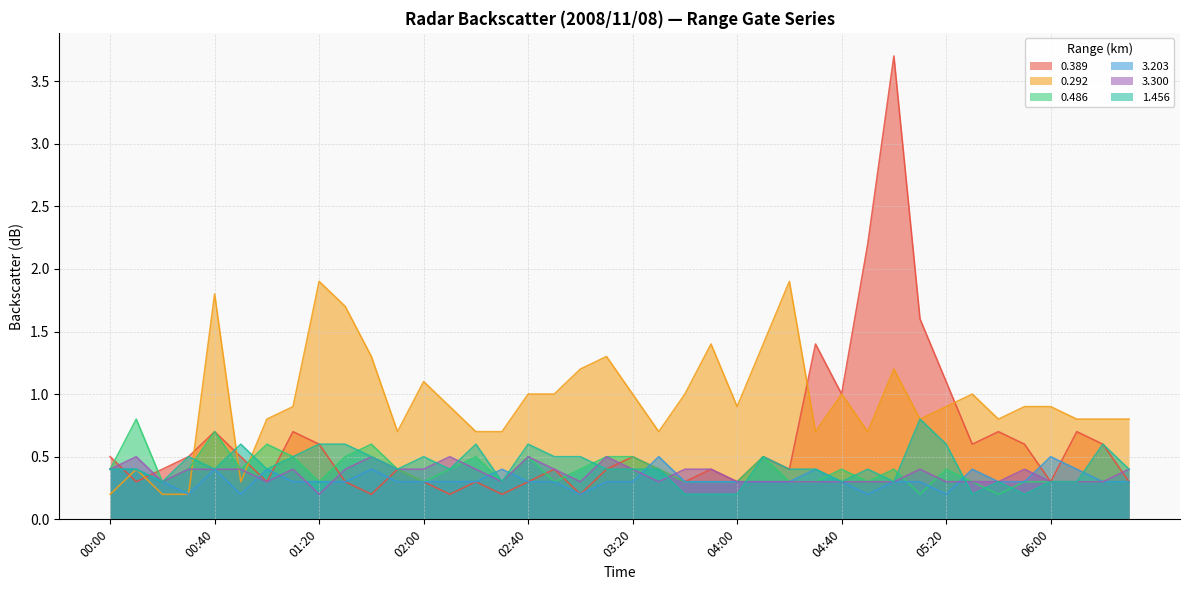

True or false: 0.486 has more than 0 interior local peaks.

True